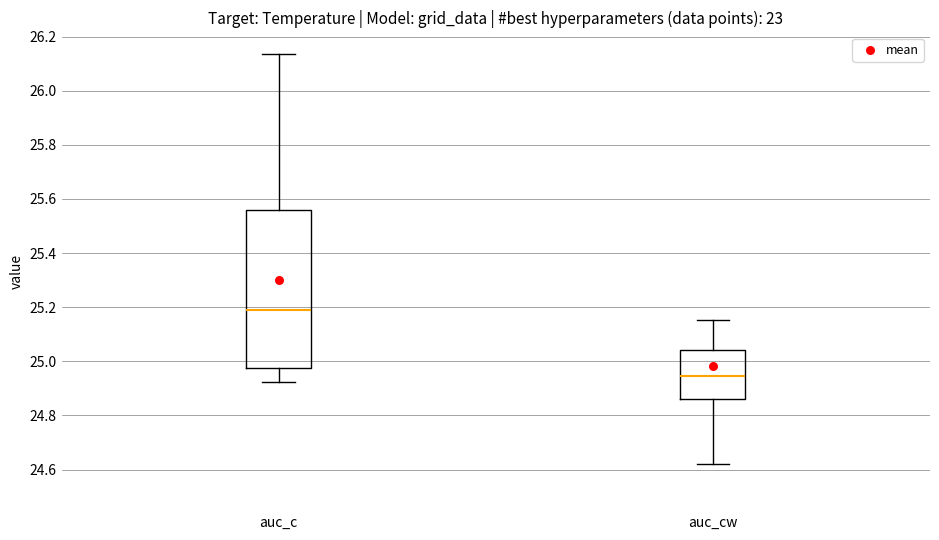

Reading left to right, read every box against the y-axis: the position of its median line, the range the box covers, and the ends of its whiskers. The values are not printed on the chart, so give them approximately, as read against the axis.

auc_c: median 25.20, box 24.98 to 25.56, whiskers 24.92 to 26.14
auc_cw: median 24.94, box 24.86 to 25.04, whiskers 24.62 to 25.16